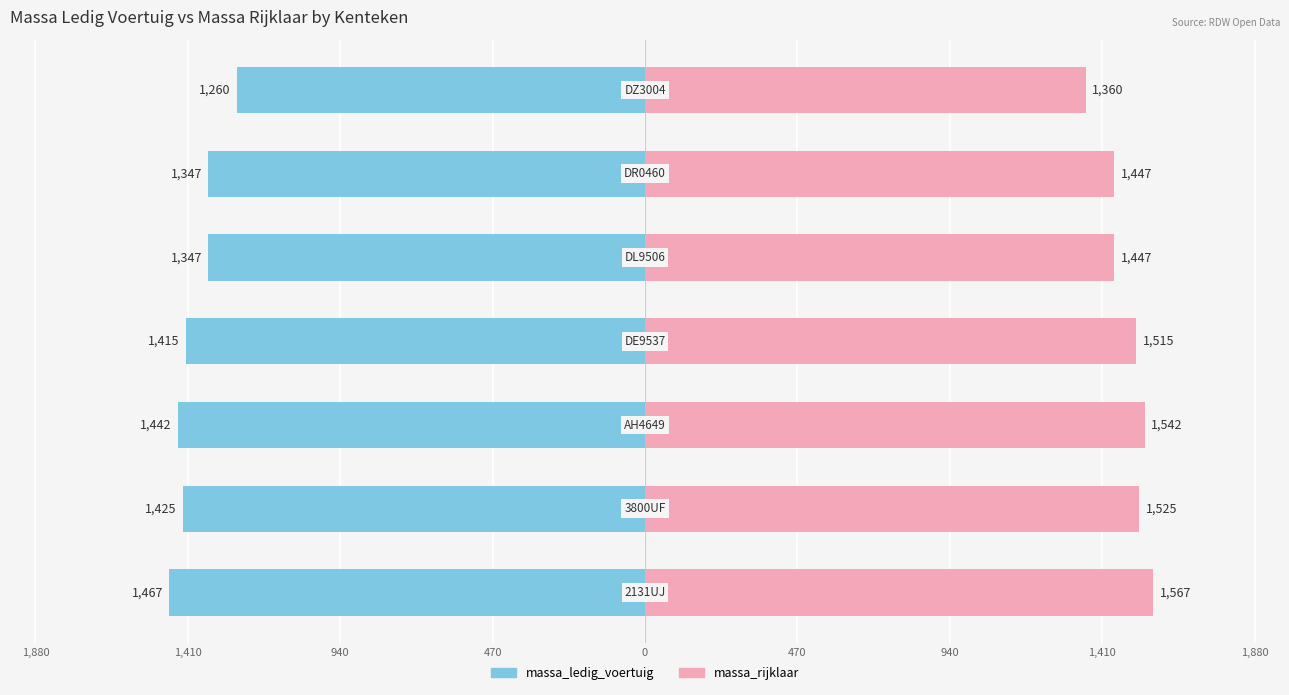

What is the spread (max minus min) of values at 940?

2984